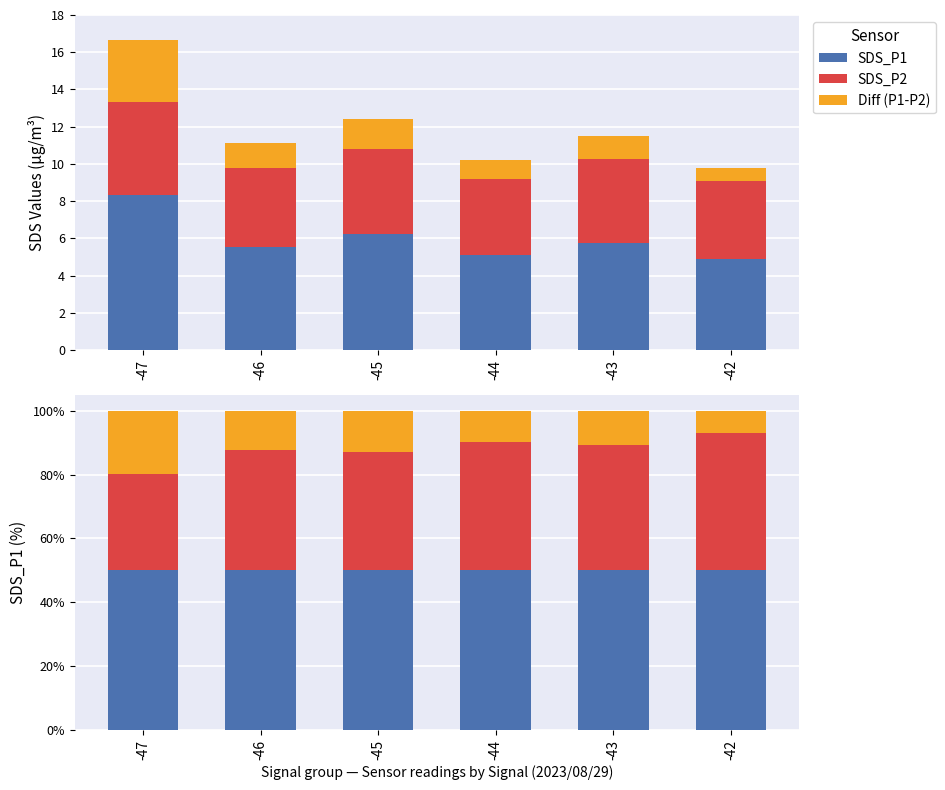

What are all the series names shown in the legend?

SDS_P1, SDS_P2, Diff (P1-P2)